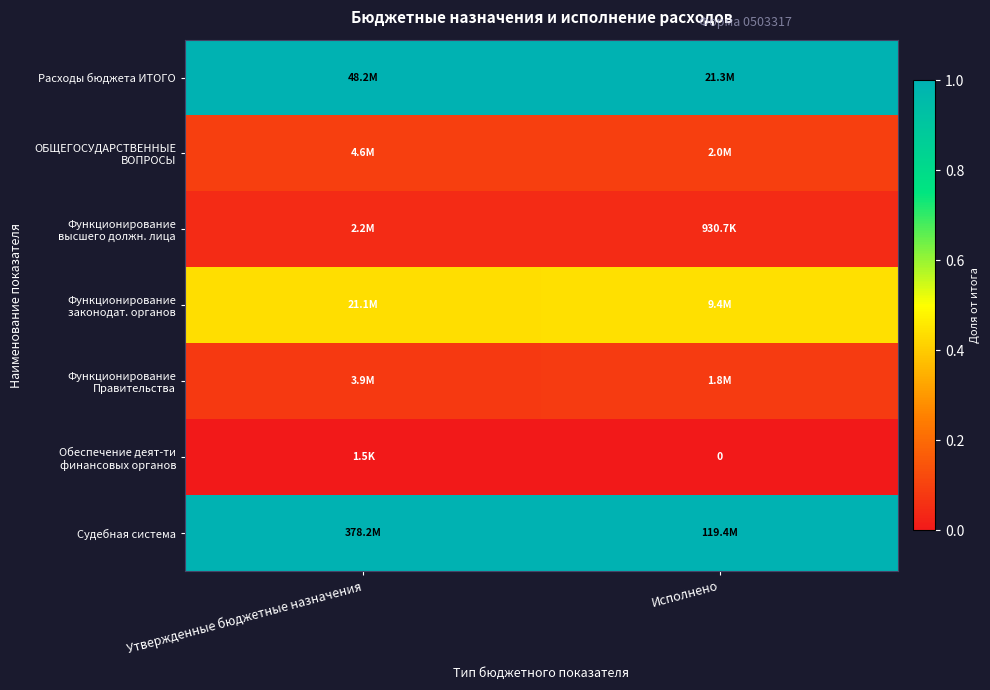

Rank the series at Утвержденные бюджетные назначения from lowest to highest value.

Обеспечение деят-ти финансовых органов, Функционирование высшего должн. лица, Функционирование Правительства, ОБЩЕГОСУДАРСТВЕННЫЕ ВОПРОСЫ, Функционирование законодат. органов, Расходы бюджета ИТОГО, Судебная система